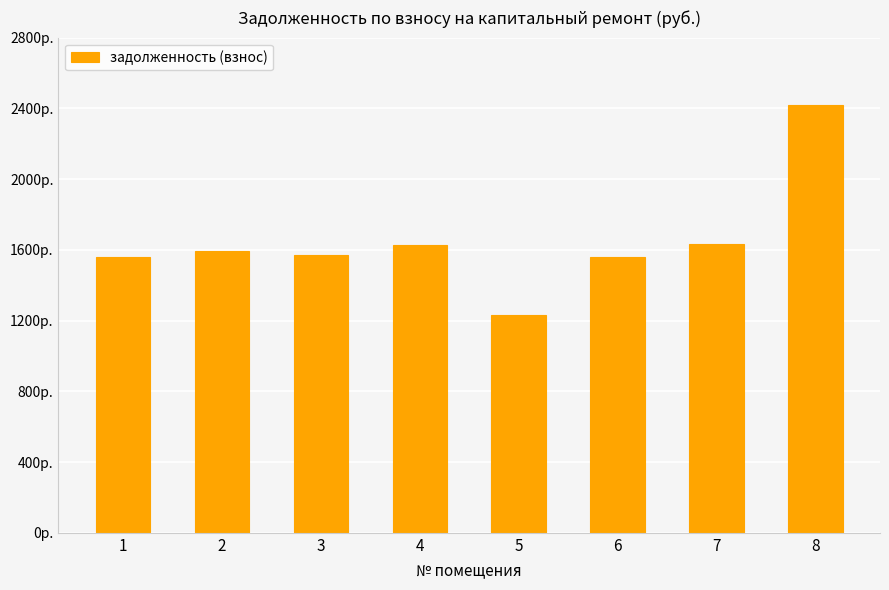

How many bars are there in total?

8